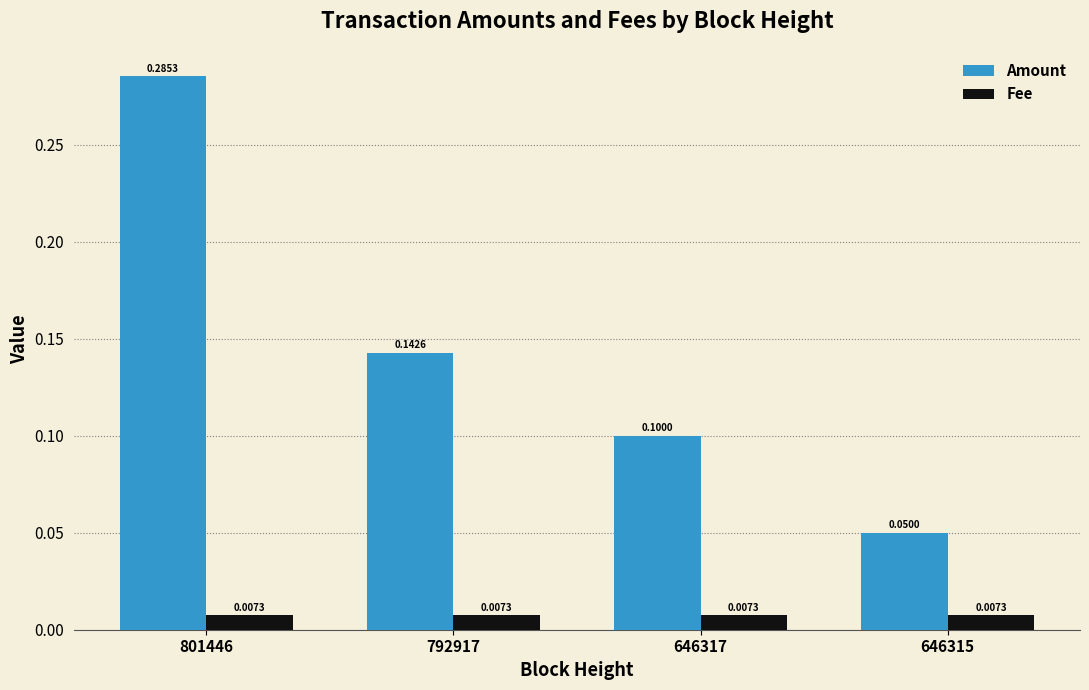

How many categories are shown in the chart?

4